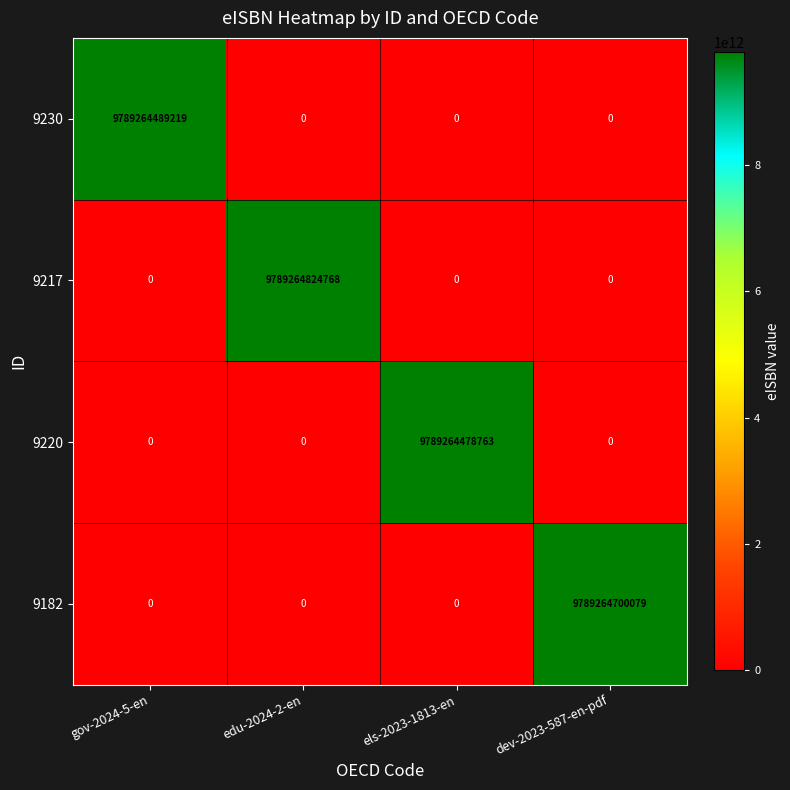

Rank the series by their maximum value, from highest to lowest.

9217, 9182, 9230, 9220